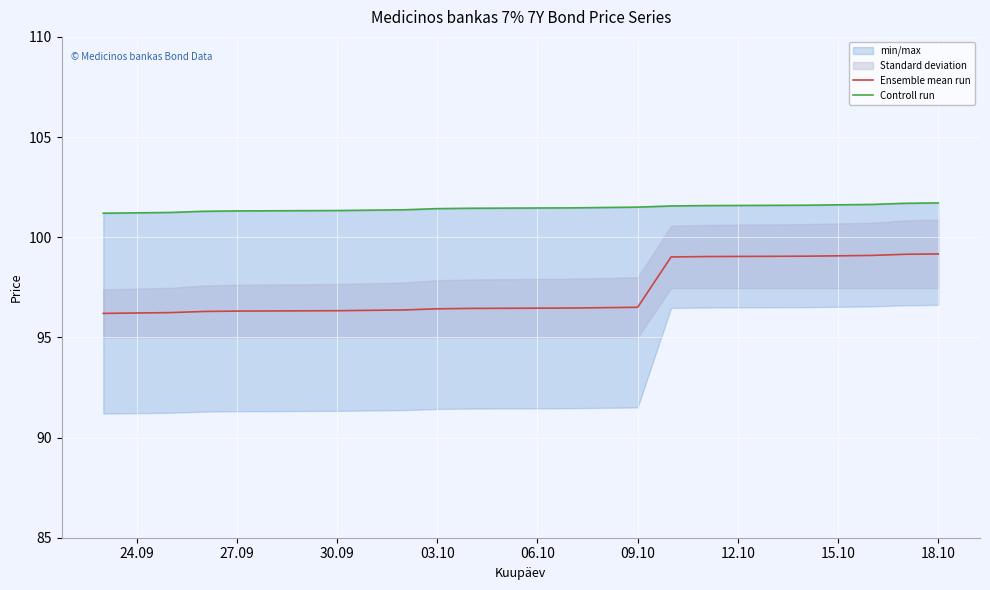

What is the difference between the maximum and minimum values in the Ensemble mean run series?

3.0